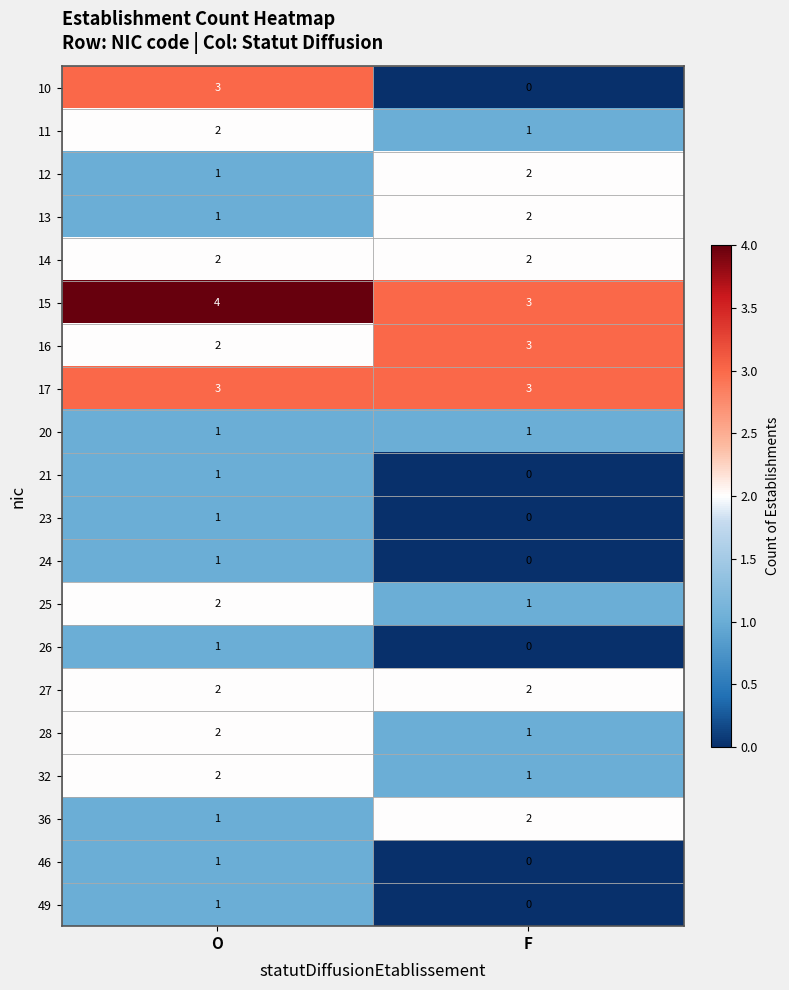

What is the total value across all series at O?

34